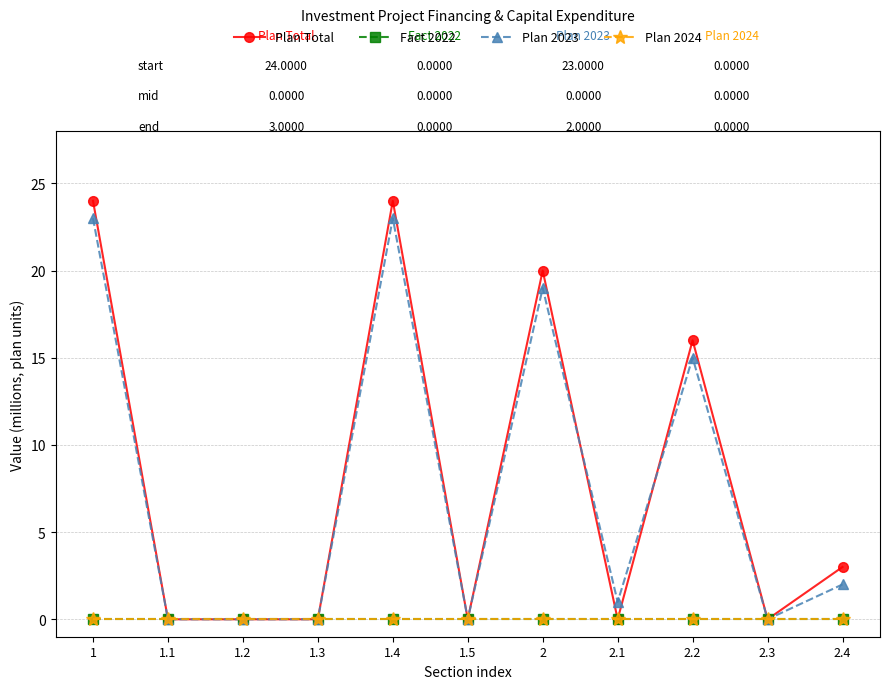

True or false: Fact 2022 has more than 1 interior local peaks.

False